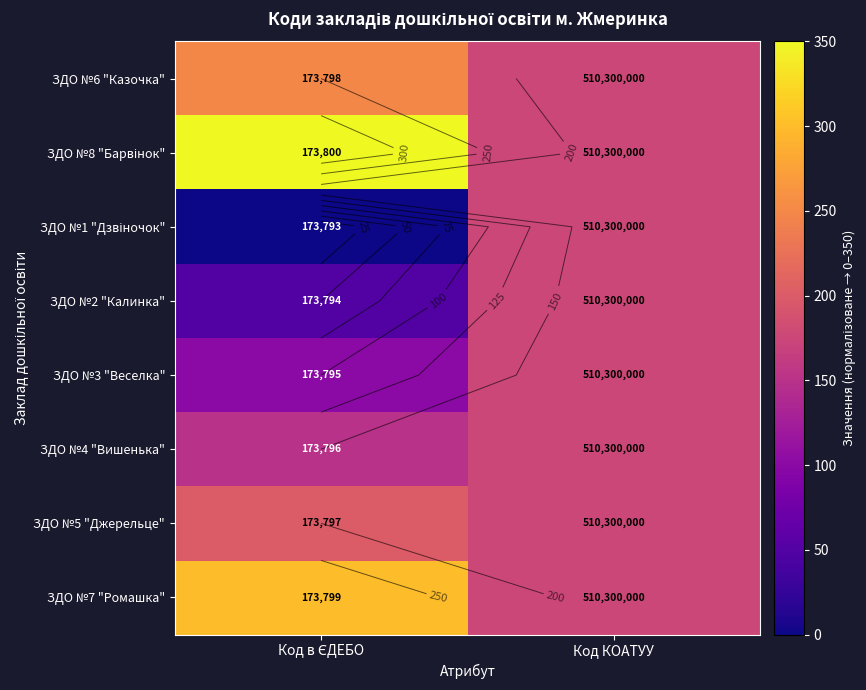

How many categories are shown in the chart?

2